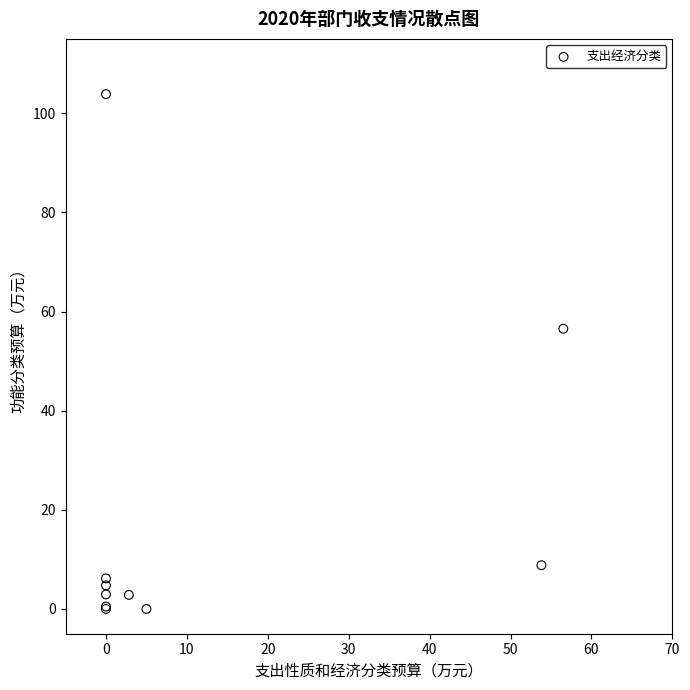

What Y value in the scatter plot is closest to 51?

56.5